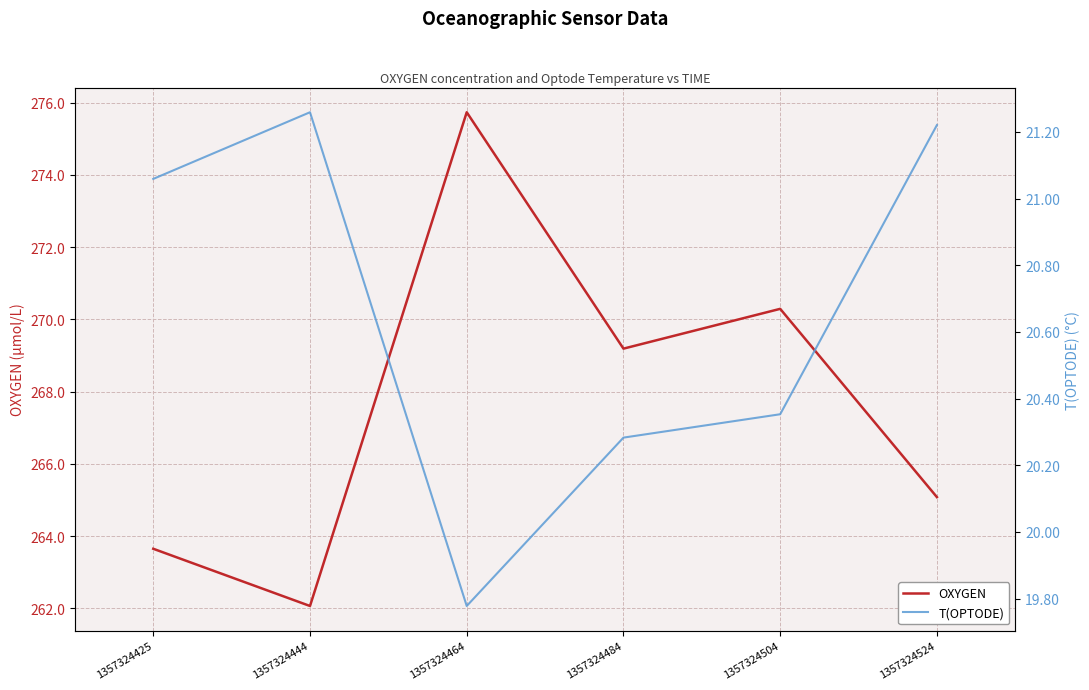

Which series has the largest total across all categories?

OXYGEN